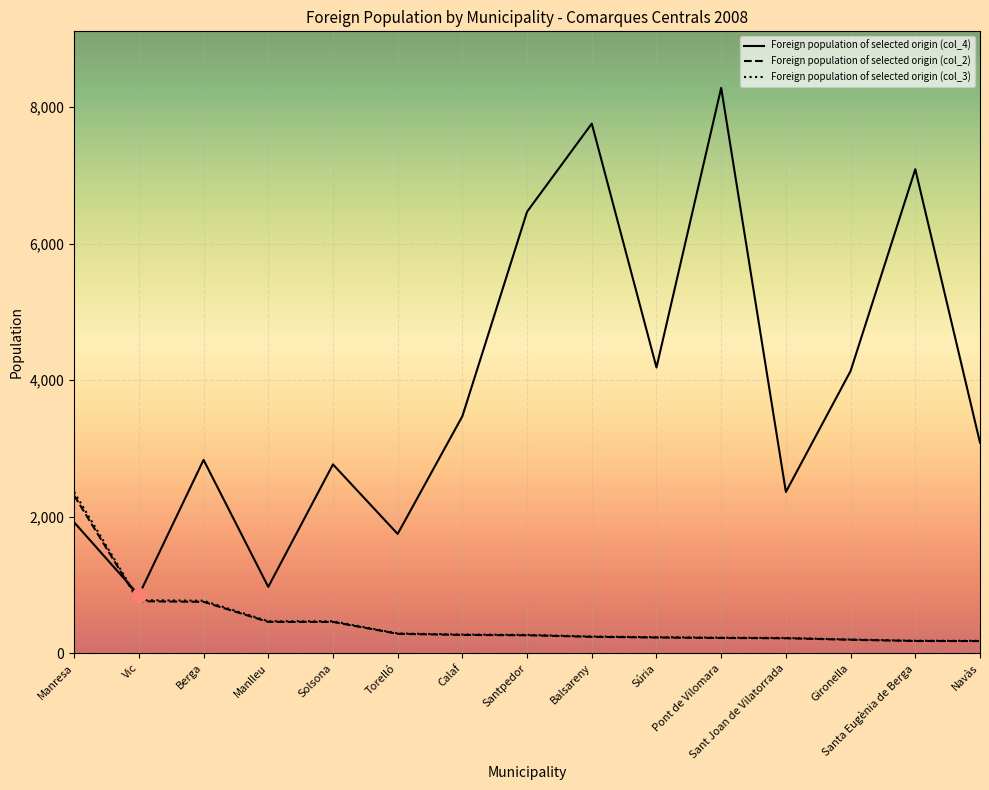

True or false: Foreign population of selected origin (col_3) and Foreign population of selected origin (col_2) cross at least once.

False